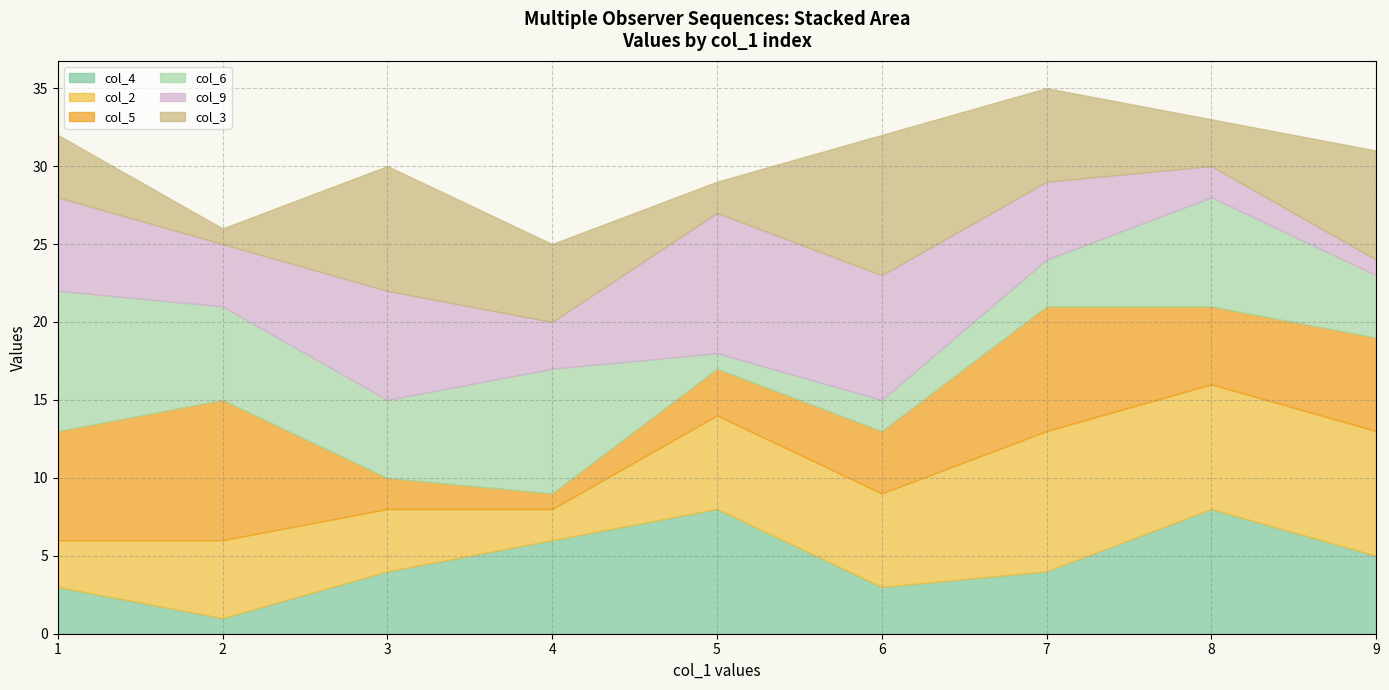

At which category is the sum across all series the highest?

7